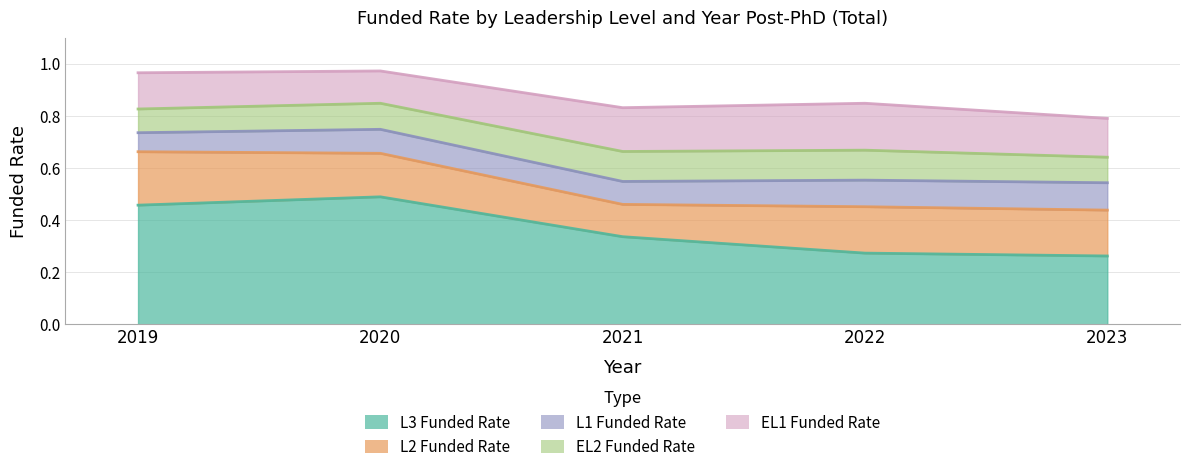

What is the value of the L1 Funded Rate point at the 2nd from the left?

0.1